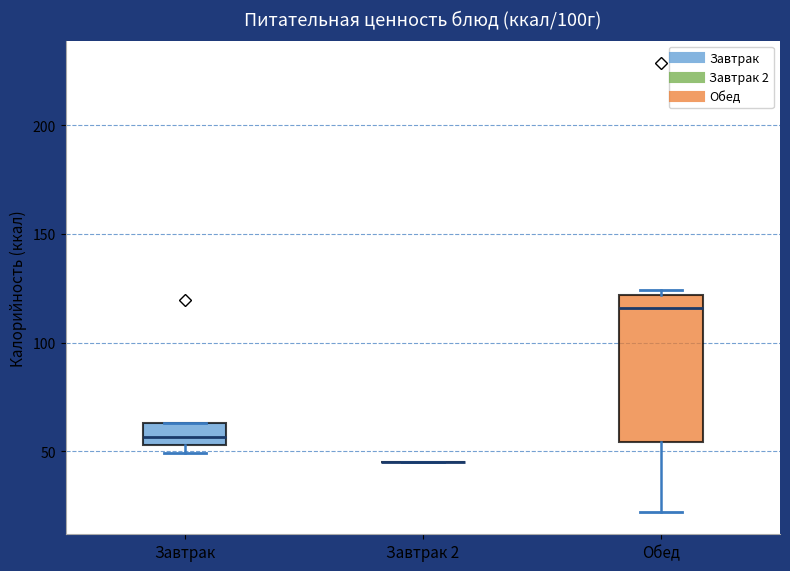

Reading left to right, read every box against the y-axis: the position of its median line, the range the box covers, and the ends of its whiskers. The values are not printed on the chart, so give them approximately, as read against the axis.

Завтрак: median 55 (inside the box), box 55 to 65, whiskers 50 to 65
Завтрак 2: box collapsed to a line at 45, whiskers 45 to 45
Обед: median 115, box 55 to 120, whiskers 20 to 125